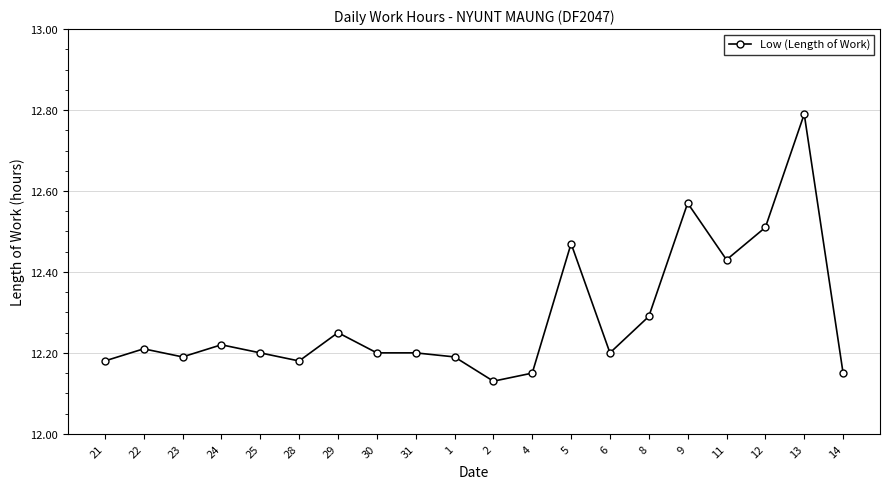

How many values are between 12 and 13?

20